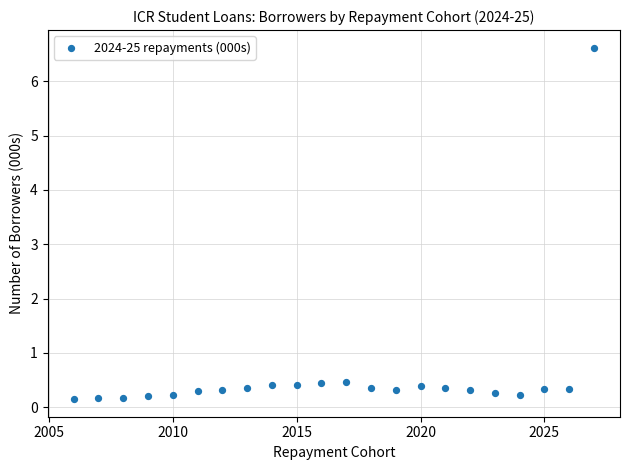

What is the range of Y values (max minus min)?

6.5